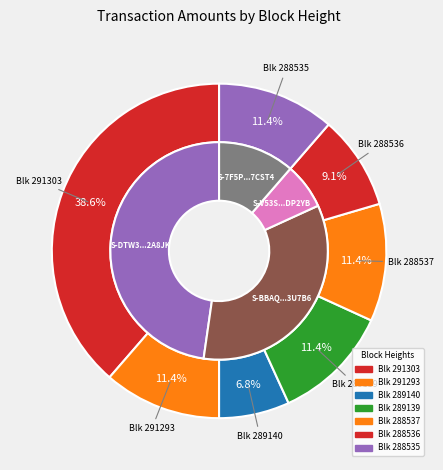

Rank the categories by value from lowest to highest.

289140, 288536, 291293, 289139, 288537, 288535, 291303